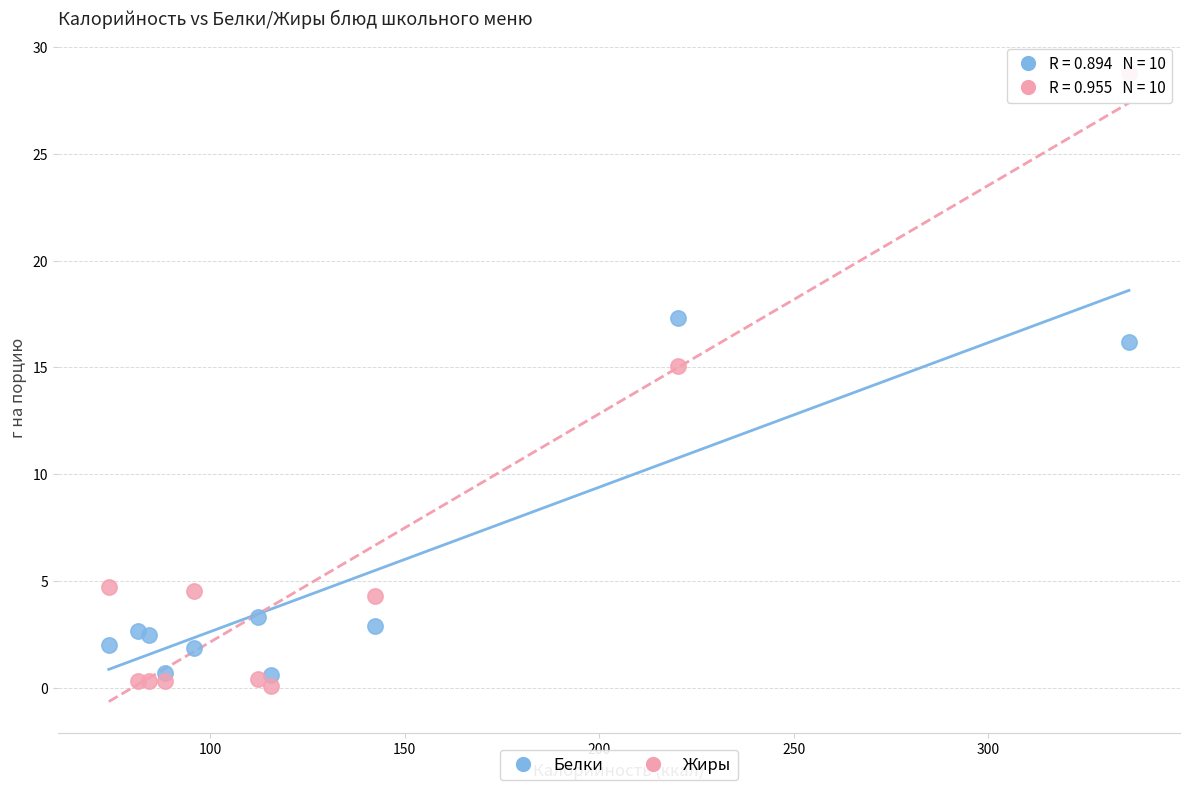

Across all series, what Y value is closest to 14?

15.1